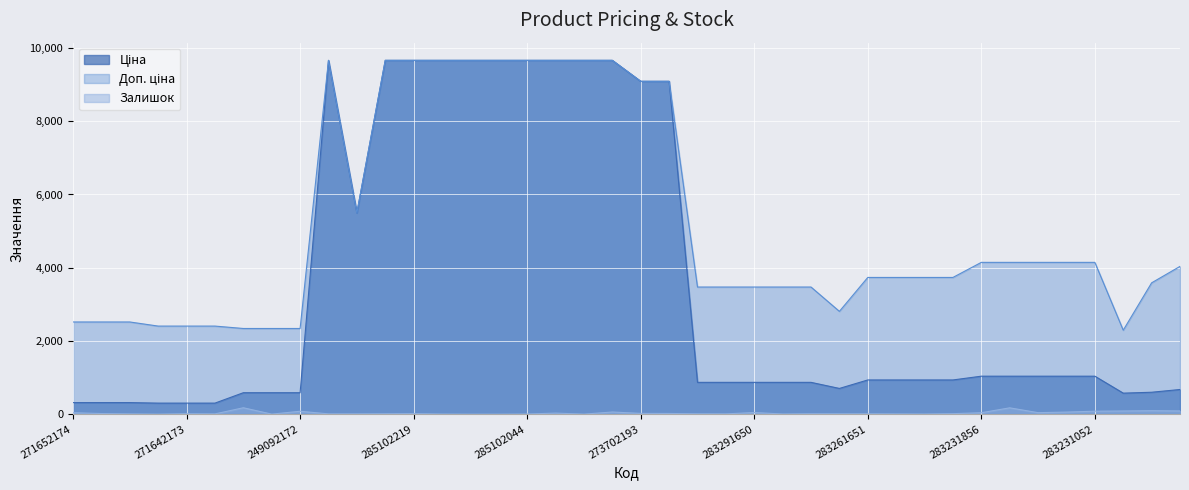

In Доп. ціна, how many points are lower than both neighbors (excluding endpoints)?

3